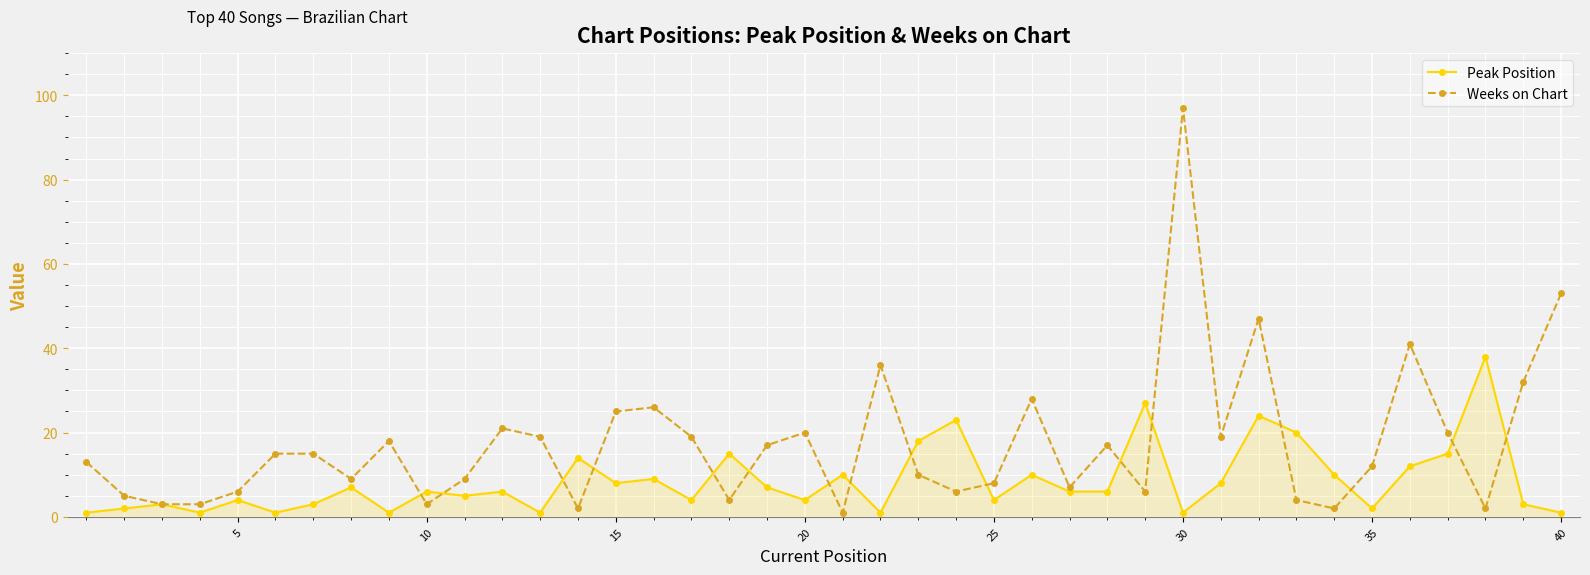

List the series in order of their overall mean, highest first.

Weeks on Chart, Peak Position